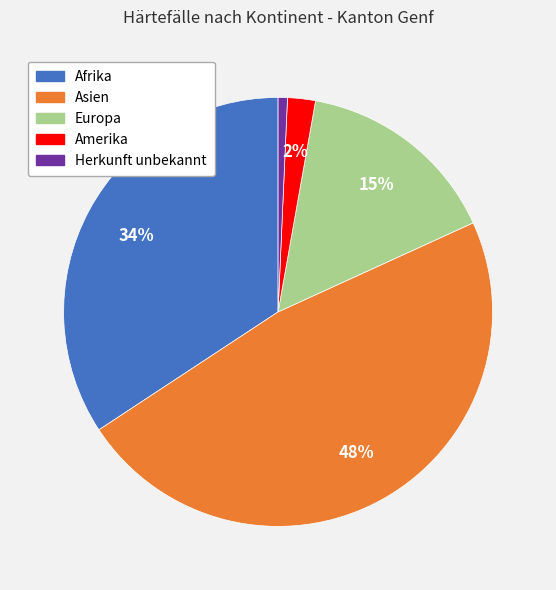

To the nearest percent, what percentage of the pie is Afrika?

34%